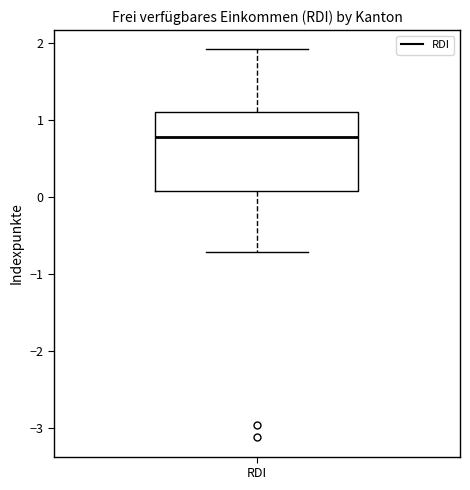

Read this box plot against the y-axis: the position of the median line, the range covered by the box, and the ends of both whiskers. The values are not printed on the chart, so give them approximately, as read against the axis.

median 0.8, box 0.1 to 1.1, whiskers -0.7 to 1.9